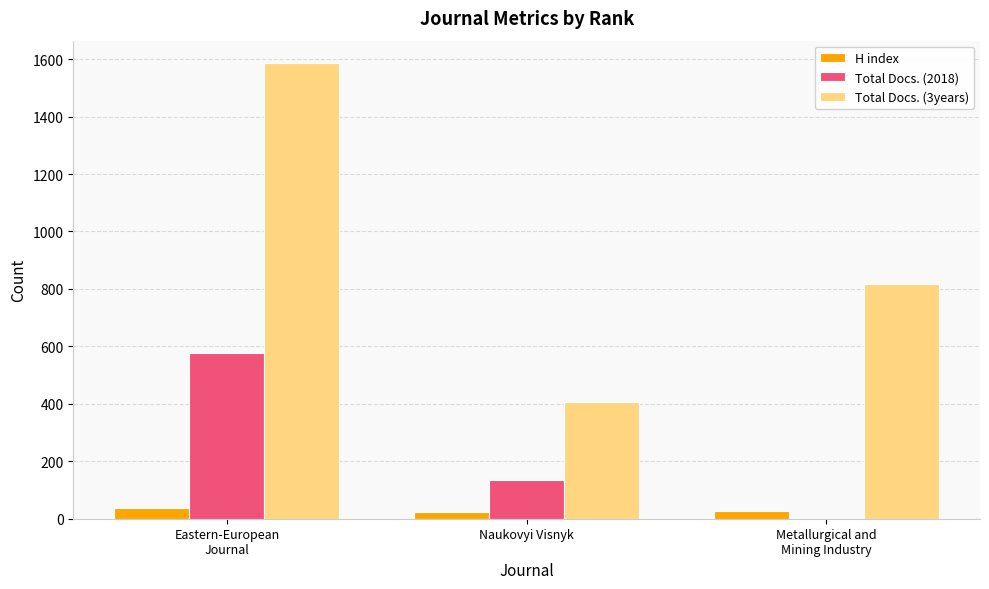

At which category does the chart reach its peak across all series?

Eastern-European
Journal